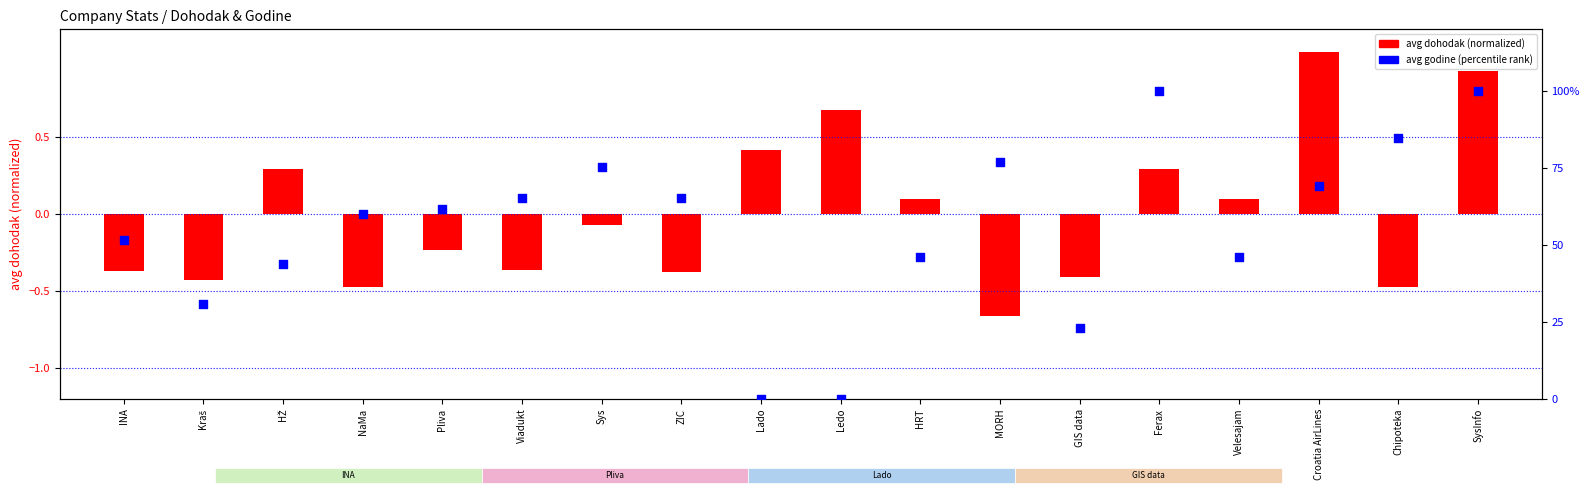

Which series has the widest spread of Y values?

avg godine (percentile)